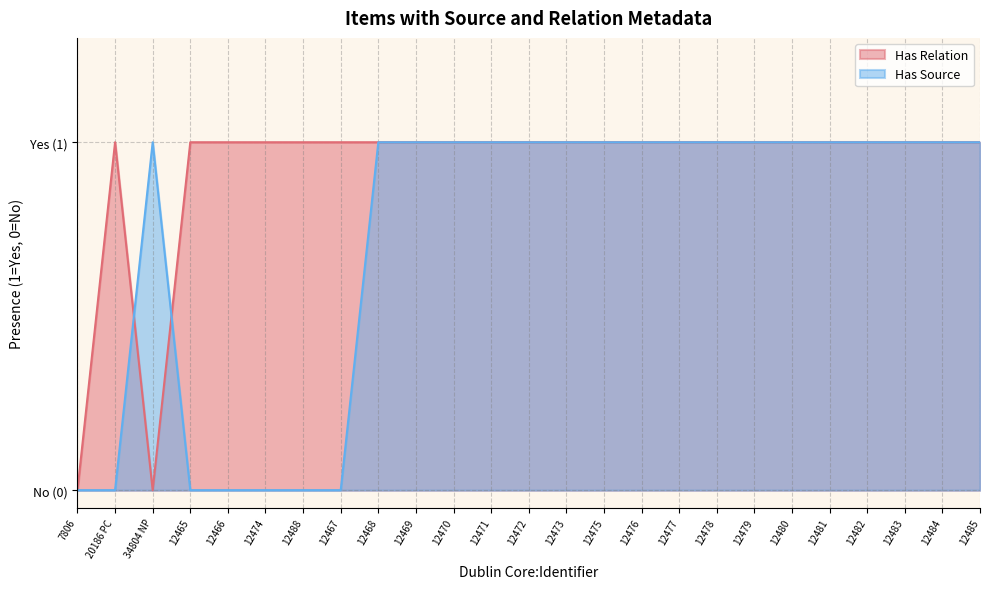

At how many categories does at least one series exceed 0?

24